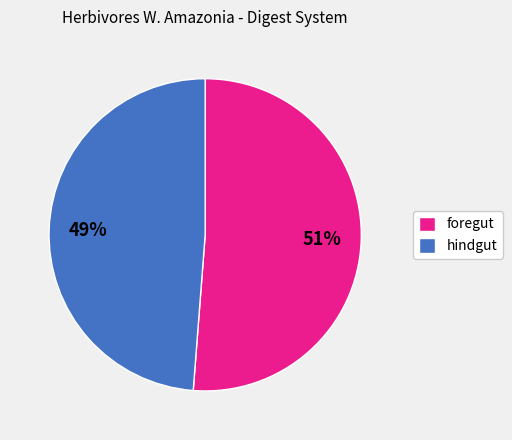

To the nearest percent, what is the difference between the largest and smallest slice percentages?

2%